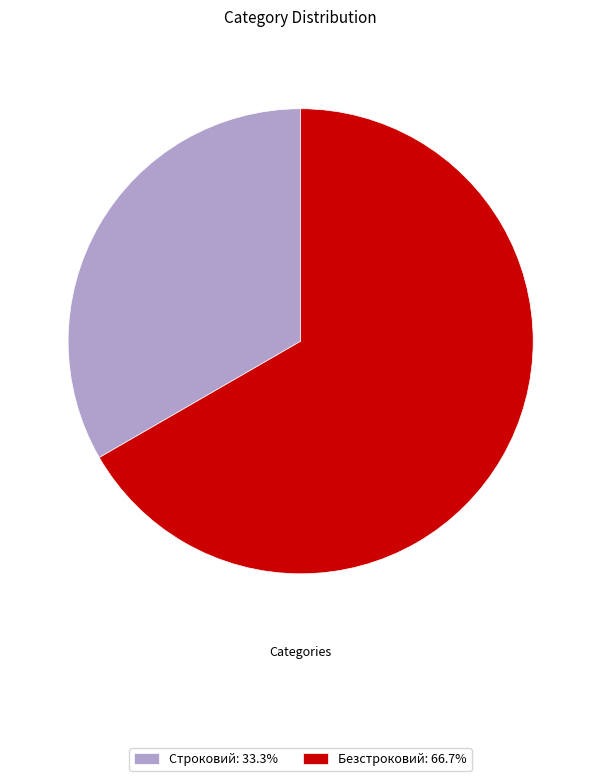

Count the number of slices in the pie.

2